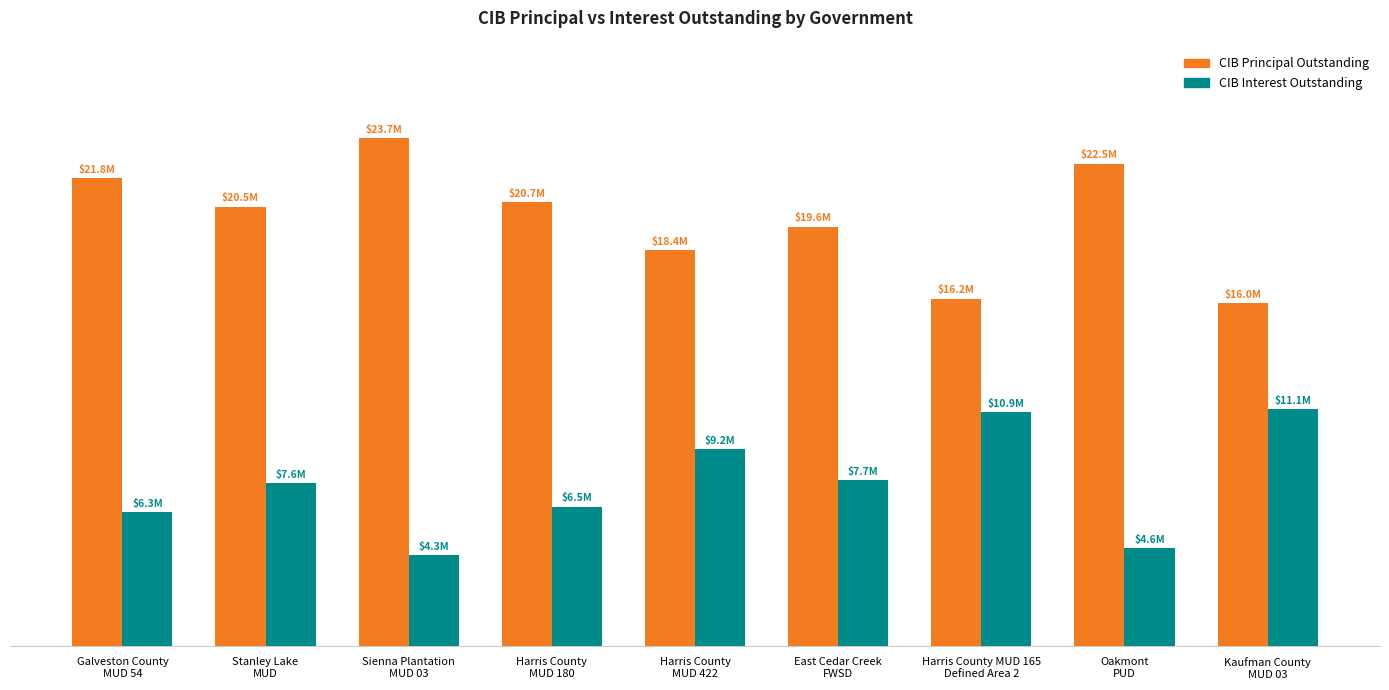

What are all the series names shown in the legend?

CIB Principal Outstanding, CIB Interest Outstanding